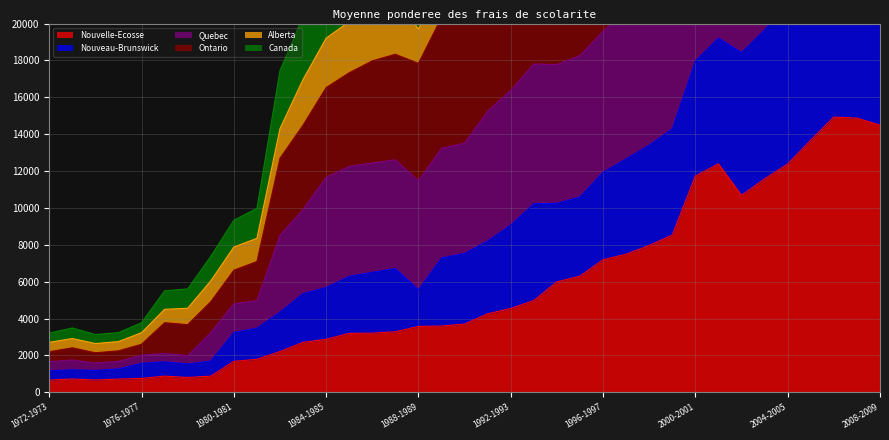

Where is the first local minimum for Canada?

1974-1975